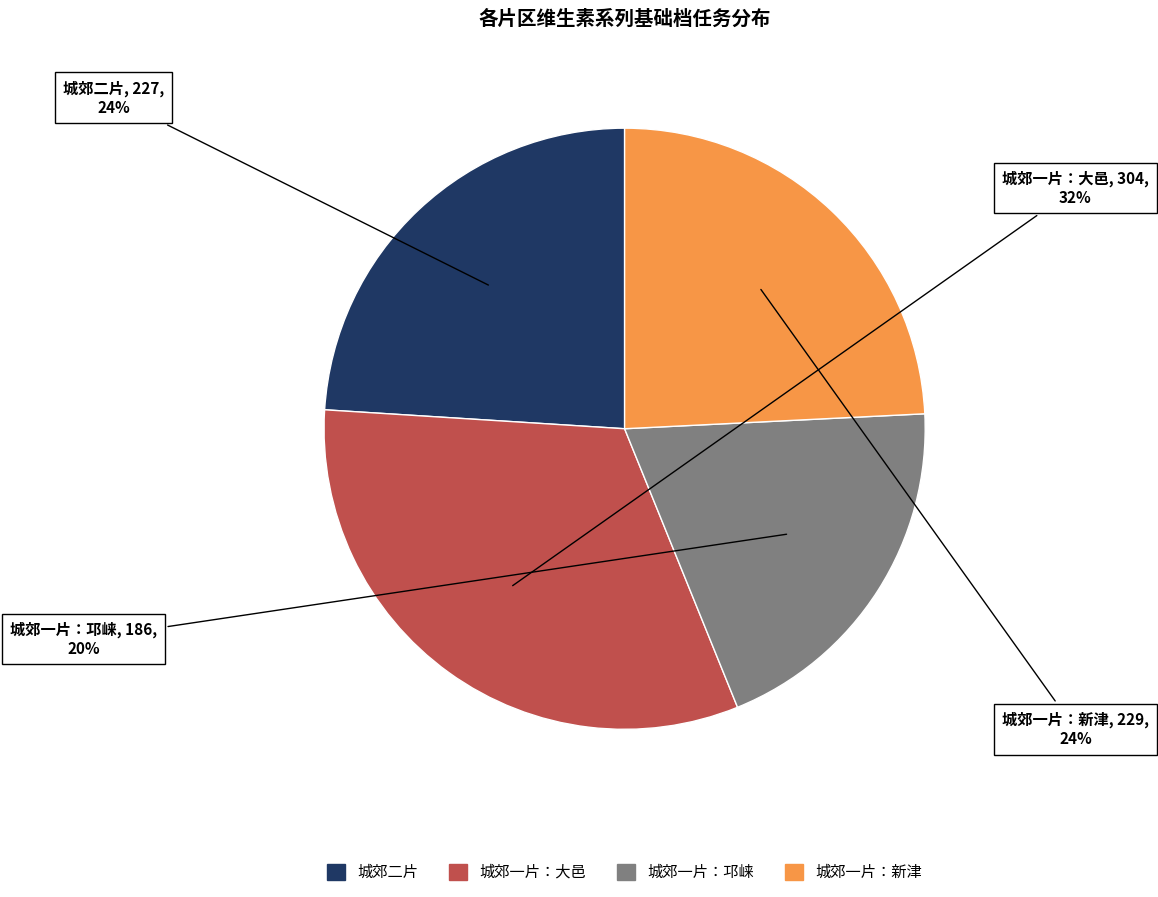

Is there a majority slice in this chart?

No